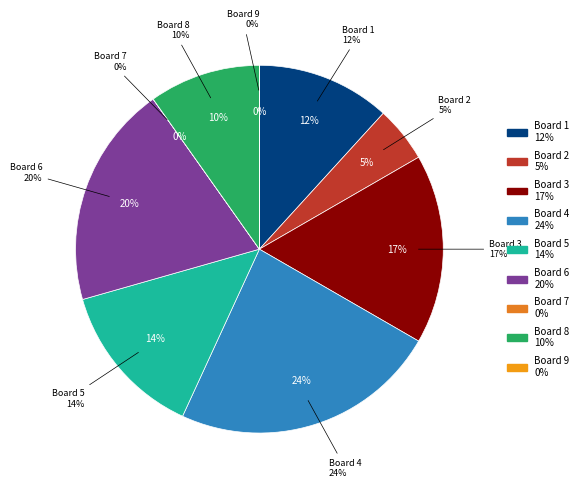

How many slices are in this pie chart?

9